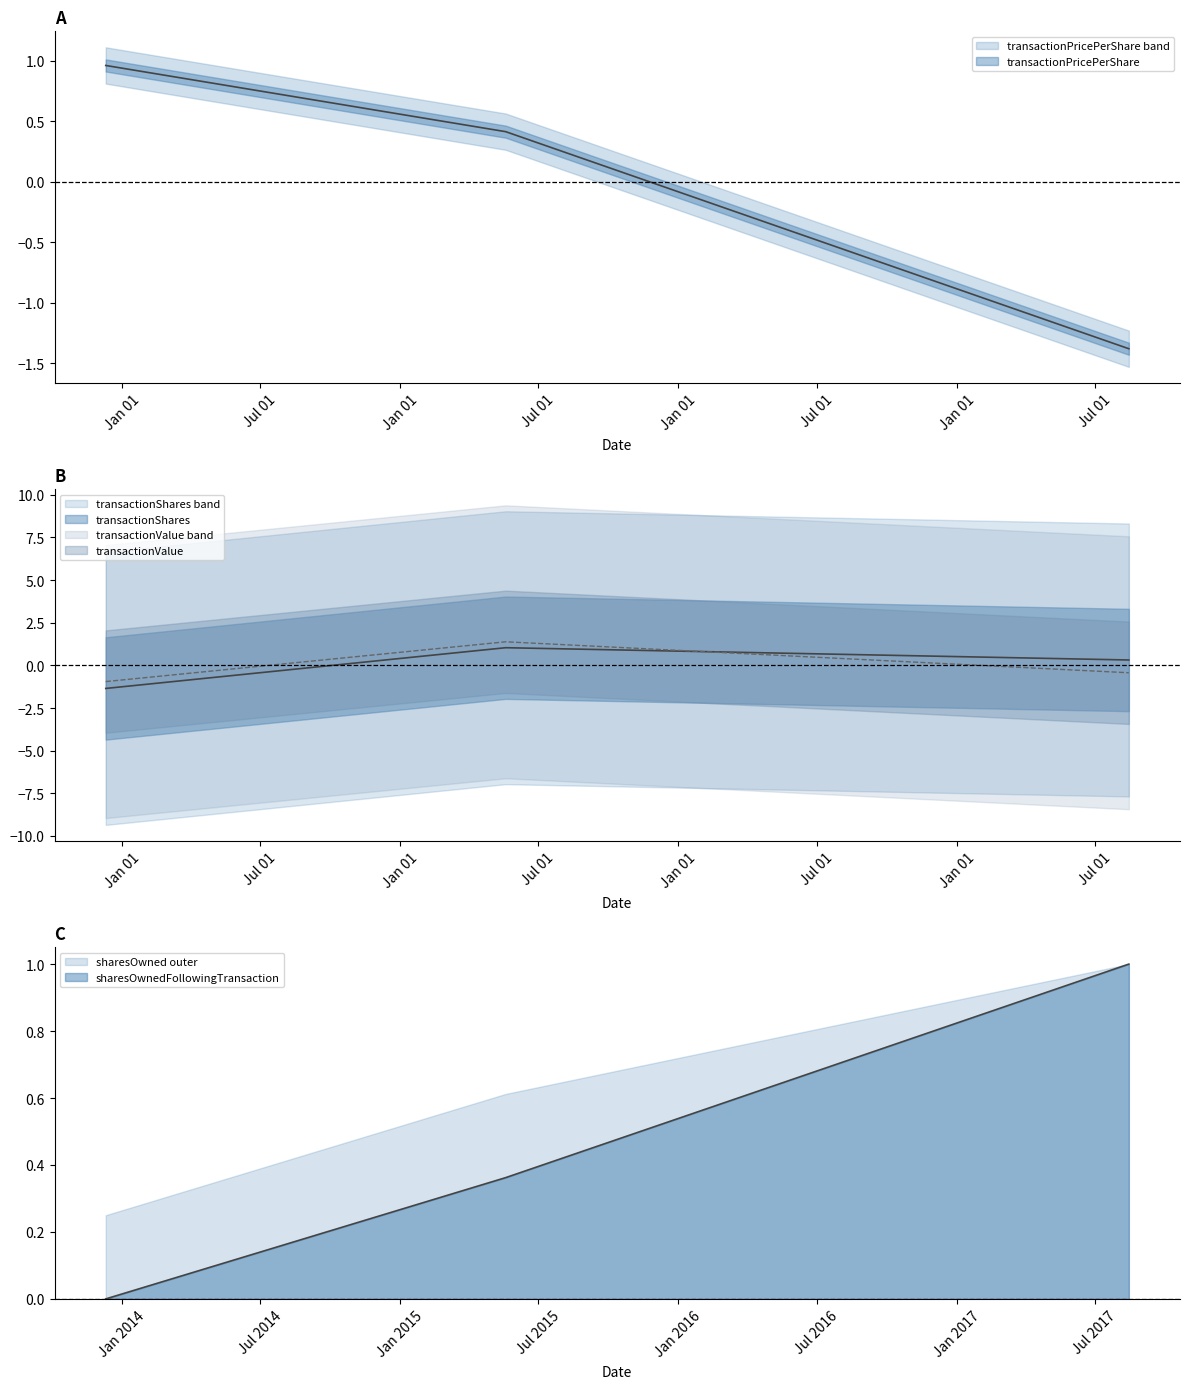

What is the value of the transactionShares point at the 2nd from the left?

1.0